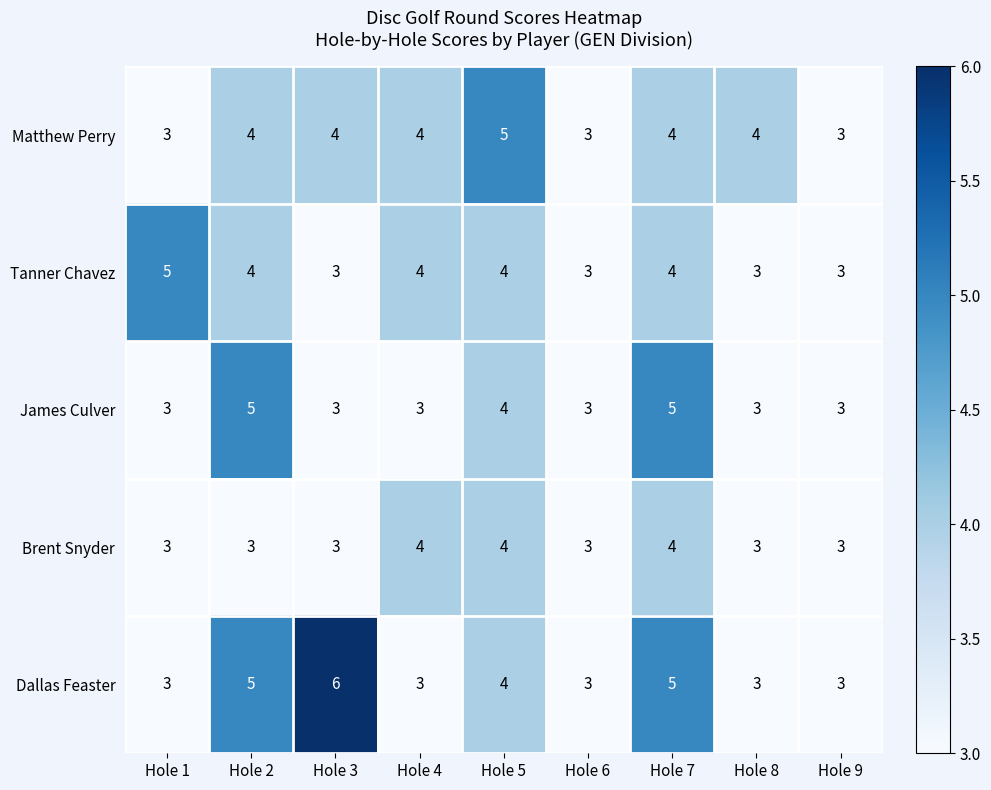

Rank the series by their average value, from highest to lowest.

Dallas Feaster, Matthew Perry, Tanner Chavez, James Culver, Brent Snyder